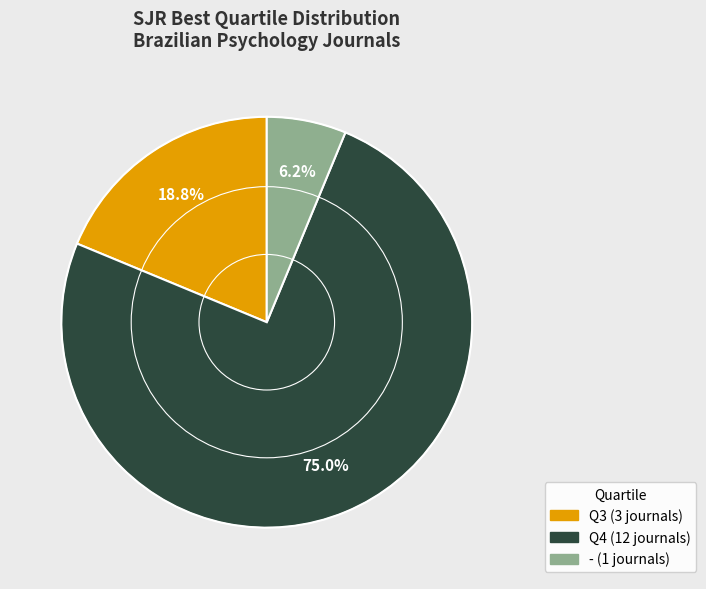

Combined, do Q3 and Q4 account for over 50%?

Yes